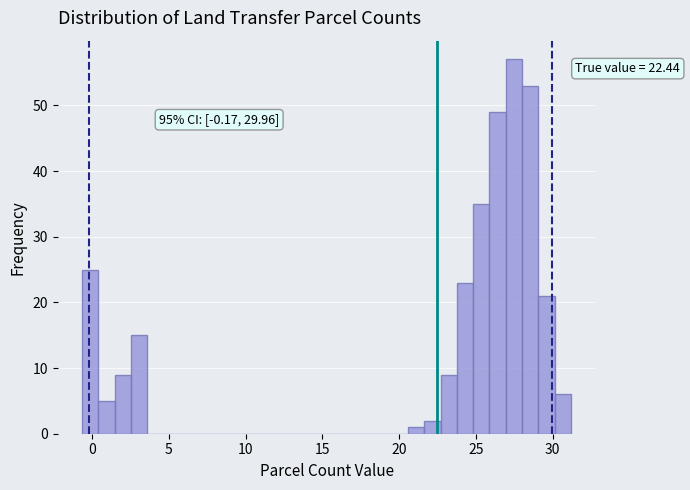

Read against the x-axis, roughly where is the centre of the tallest bar?

27.5